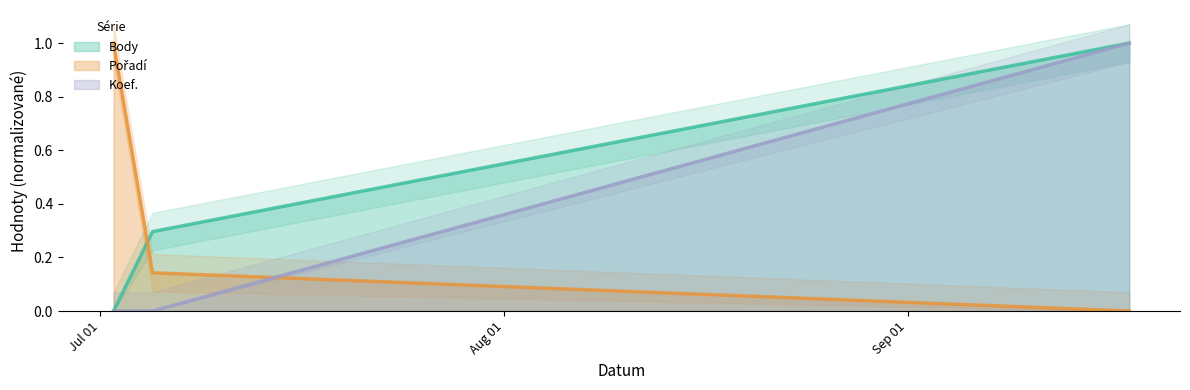

Reading right to left, transcribe all the data shown in this chart.

Body: 1.0	0.3	0.0
Pořadí: 0.0	0.1	1.0
Koef.: 1.0	0.0	0.0